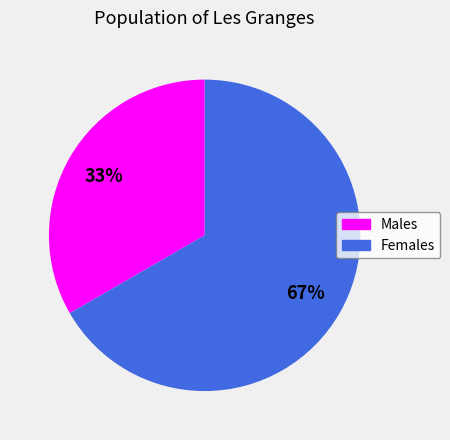

To the nearest percent, what is the average slice percentage?

50%